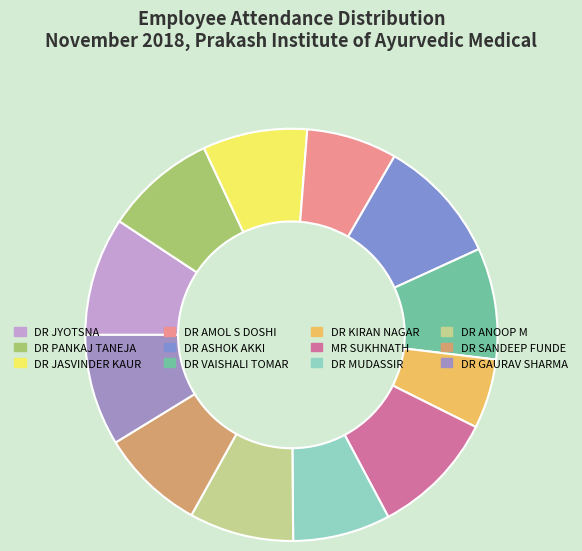

Which has a higher value, DR ASHOK AKKI or DR MUDASSIR?

DR ASHOK AKKI